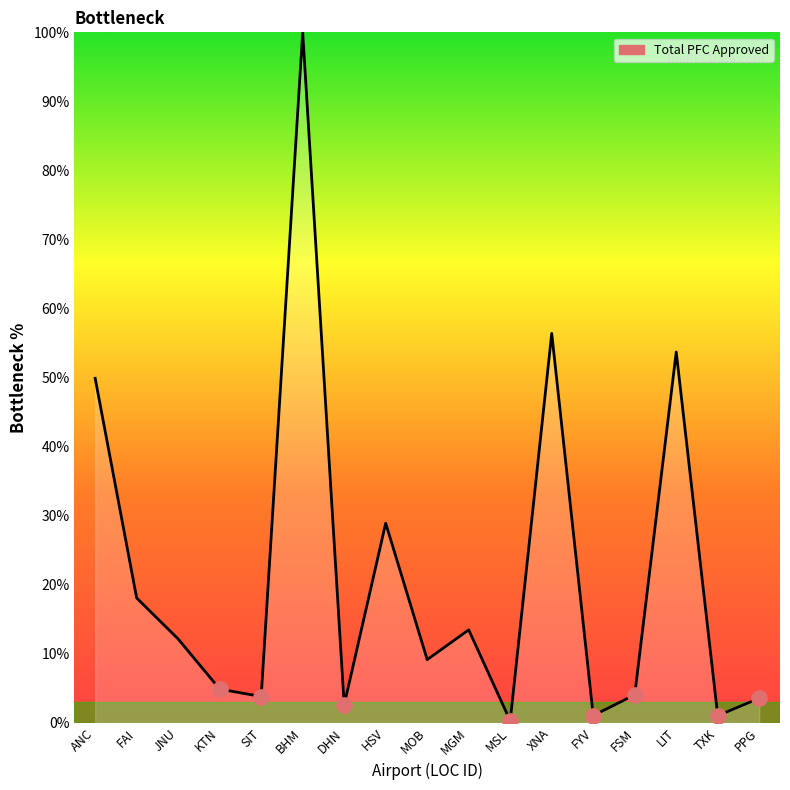

Approximately how many times larger is the value at FAI compared to ANC?

0.4